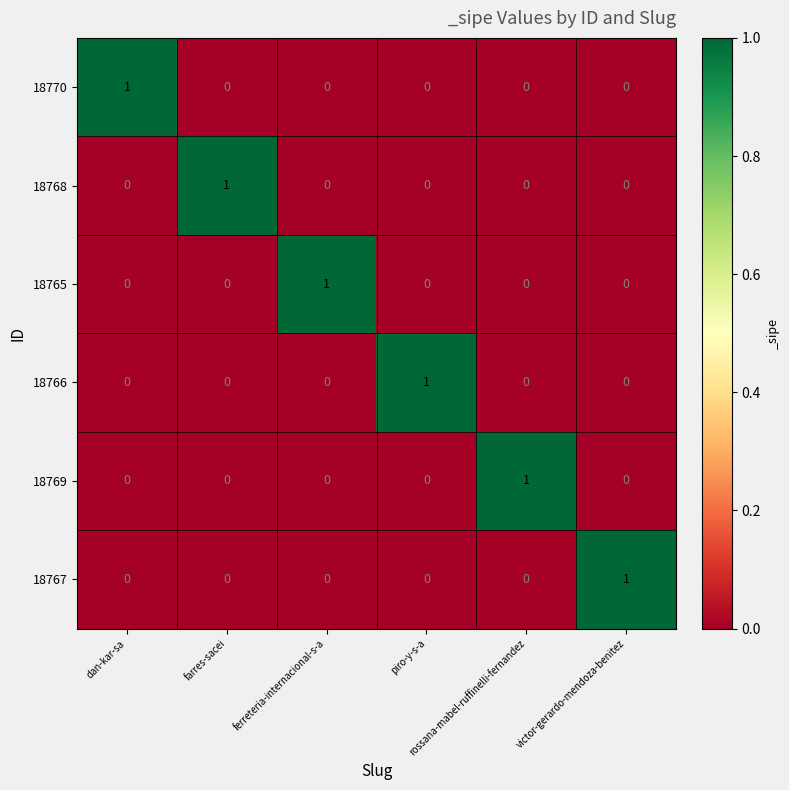

How many 18768 values are between 0 and 1?

6